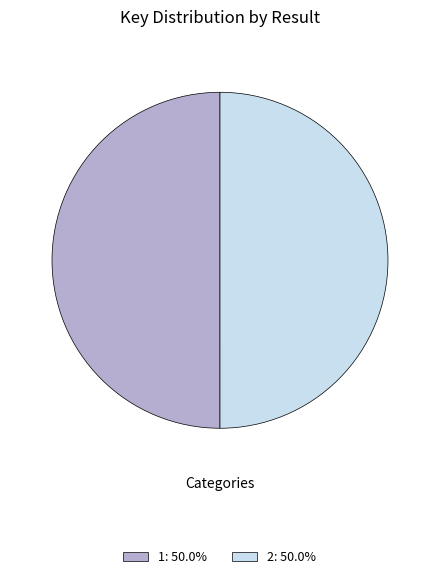

Approximately how many times larger is the value at 1: 50.0% compared to 2: 50.0%?

1.0